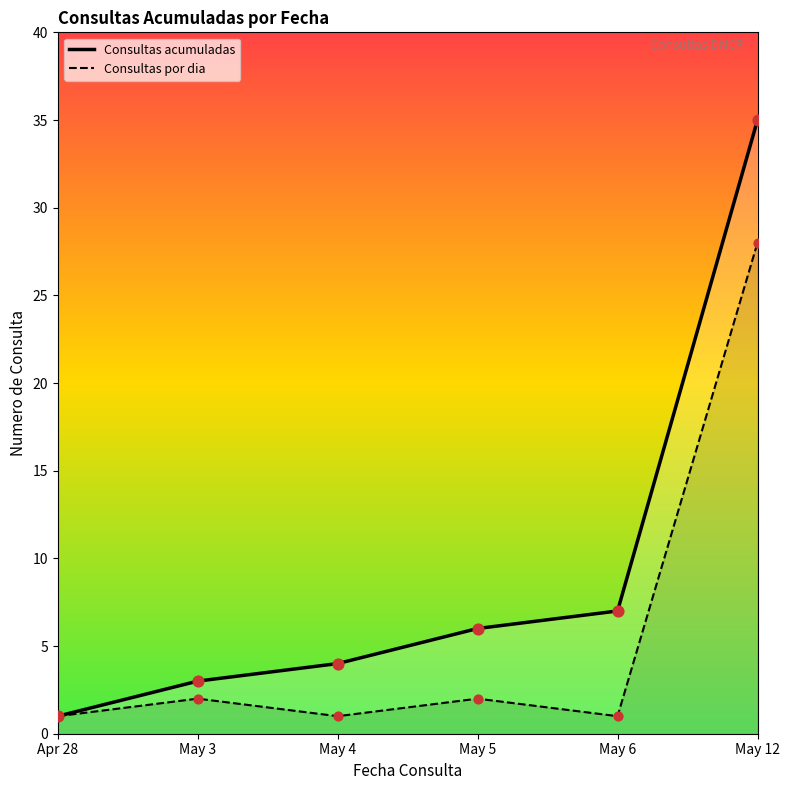

Which series has the widest spread of Y values?

Consultas acumuladas